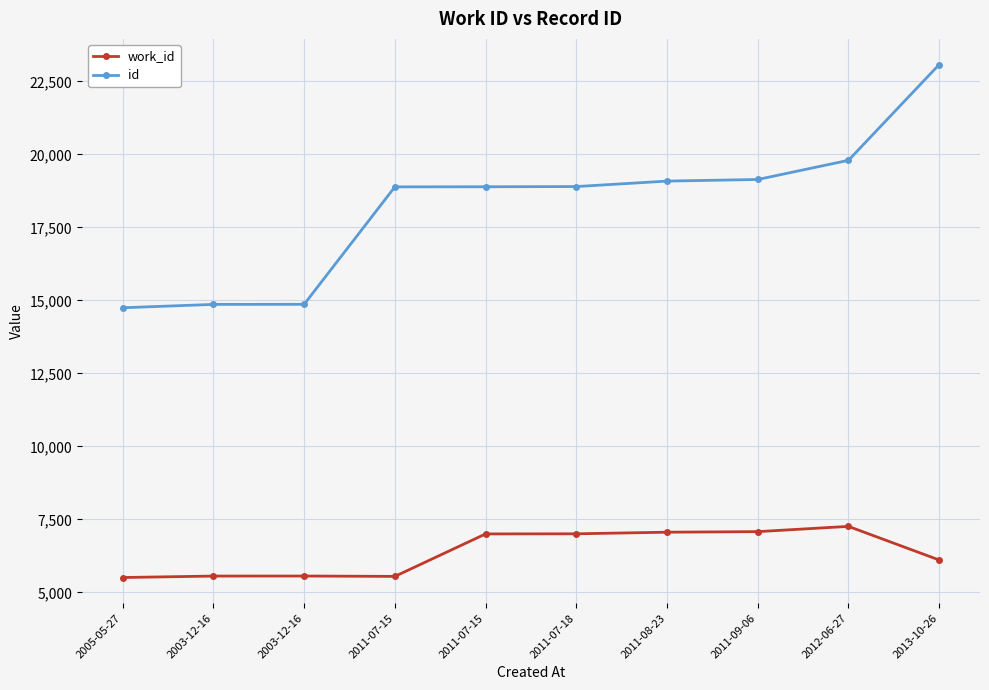

At which label is id closest to 18913?

2011-07-18